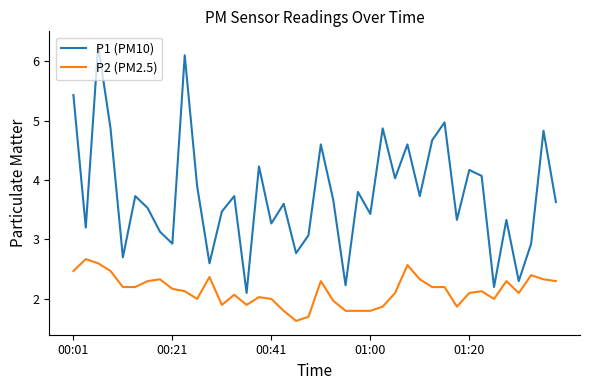

What is the difference between the maximum and second lowest values in the P2 (PM2.5) series?

1.0